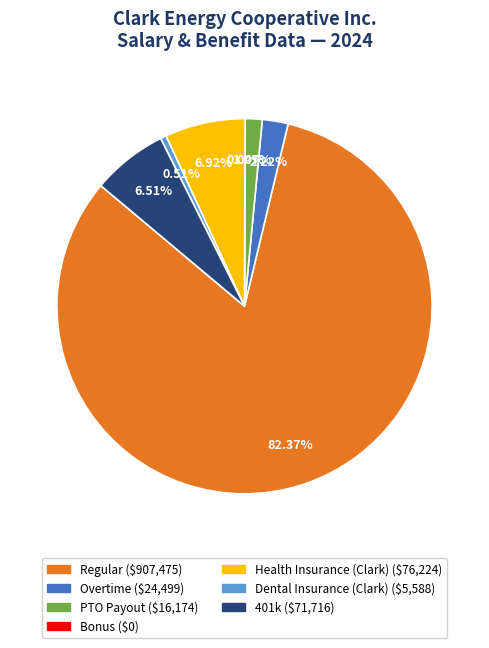

Which category has the biggest portion of the pie?

Regular